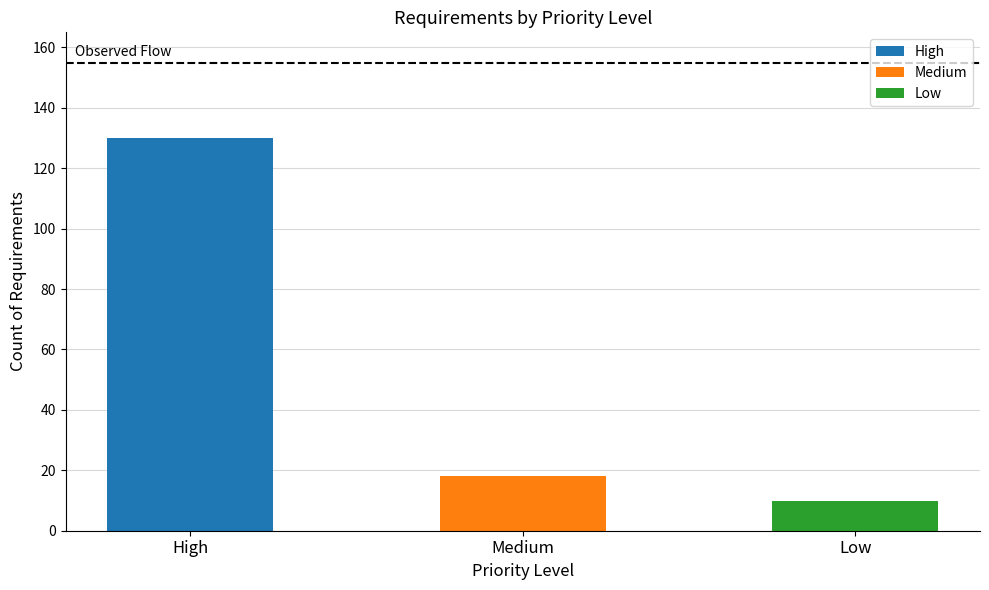

Reading left to right, extract all data points from this chart.

130	18	10